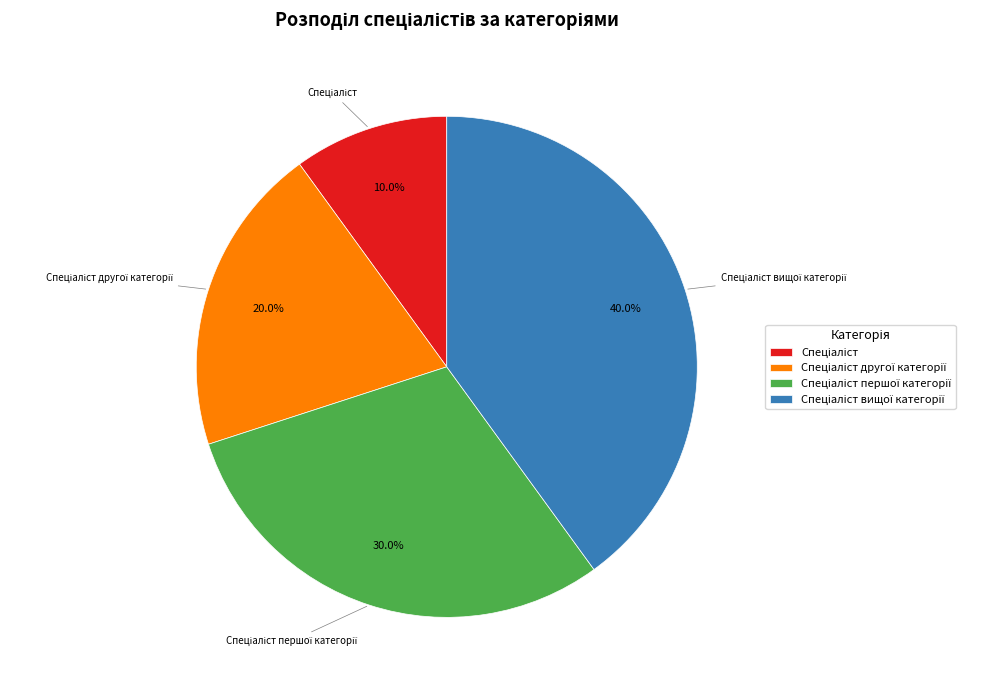

Is there a majority slice in this chart?

No